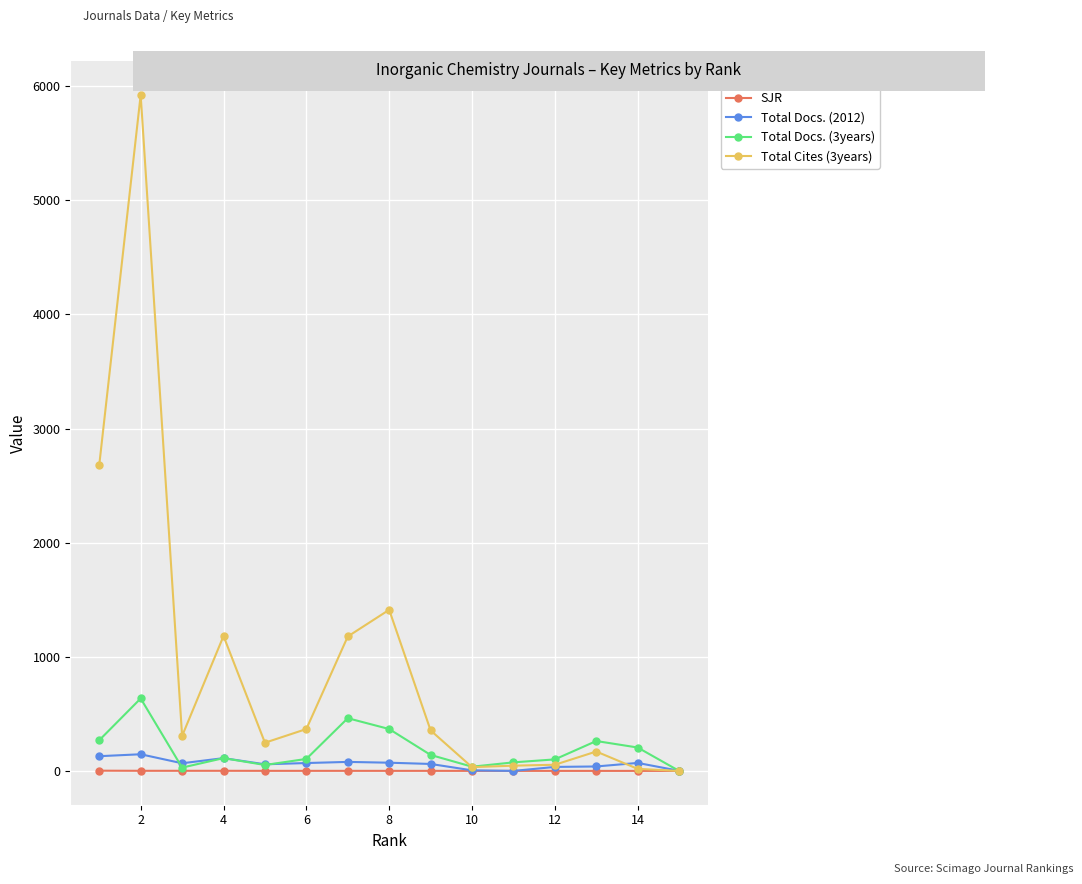

Which series has the largest range (max minus min)?

Total Cites (3years)